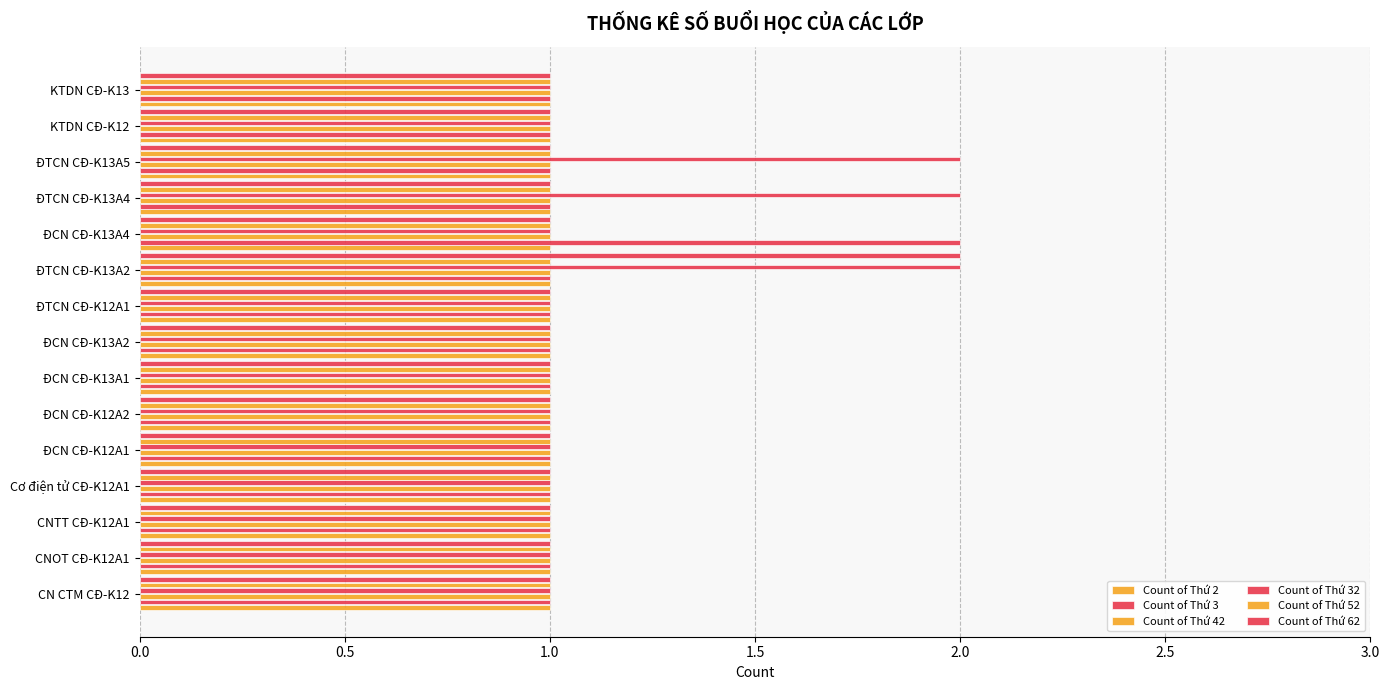

How many data points does each series have?

15